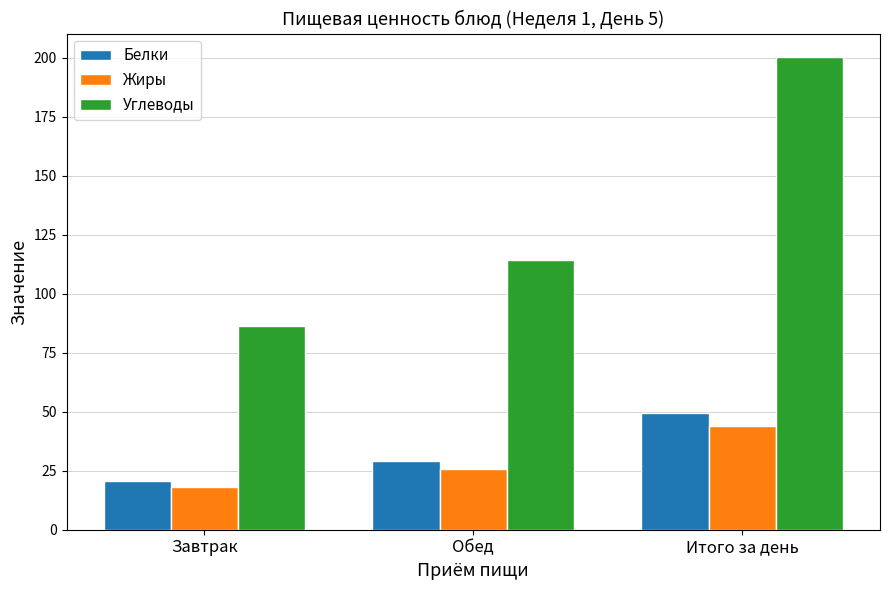

What is the value of the Углеводы bar at the 2nd from the left?

114.0